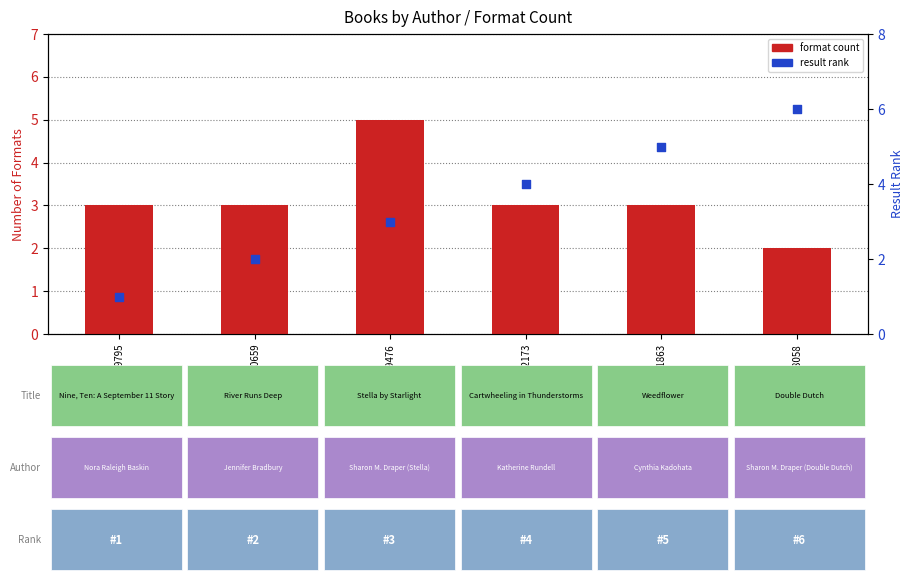

At how many categories does at least one series exceed 1?

6